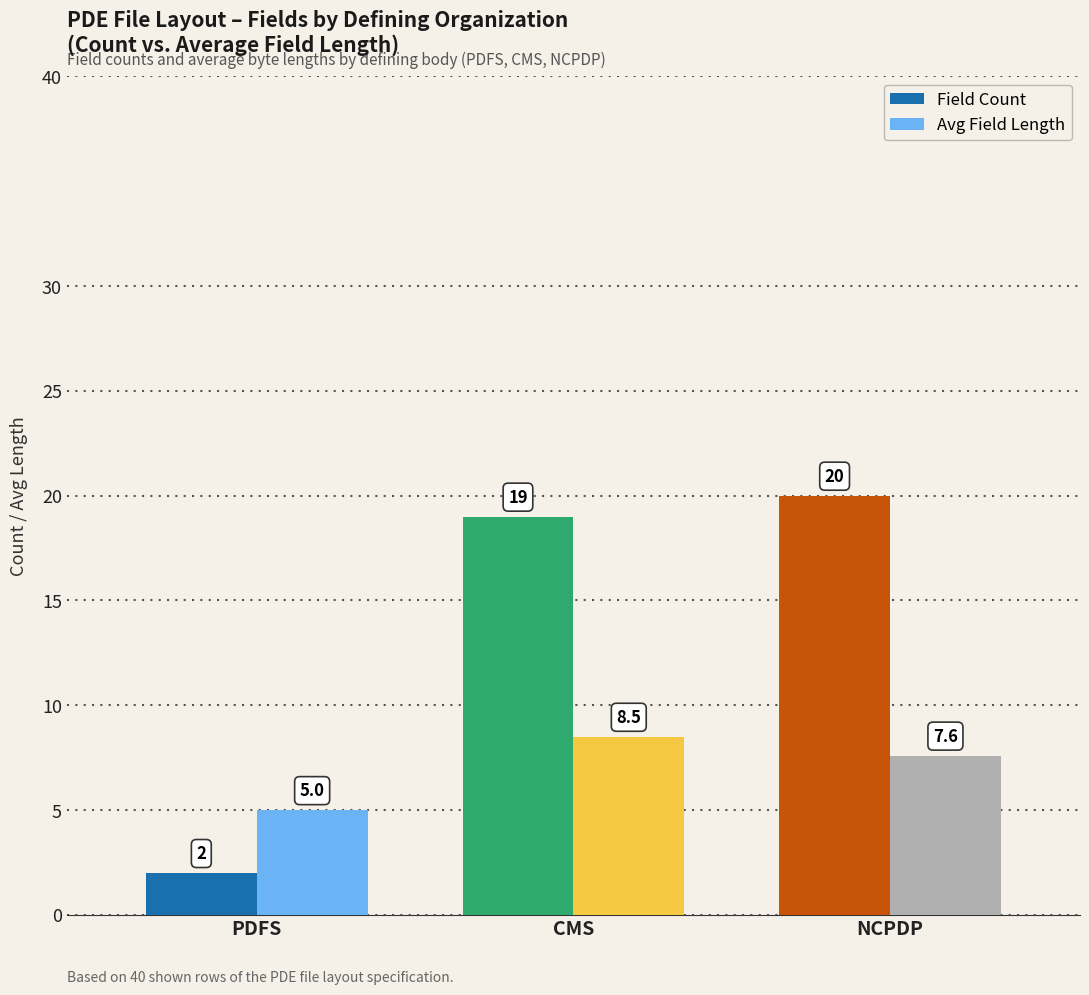

How many values in the Field Count series are below 19?

1